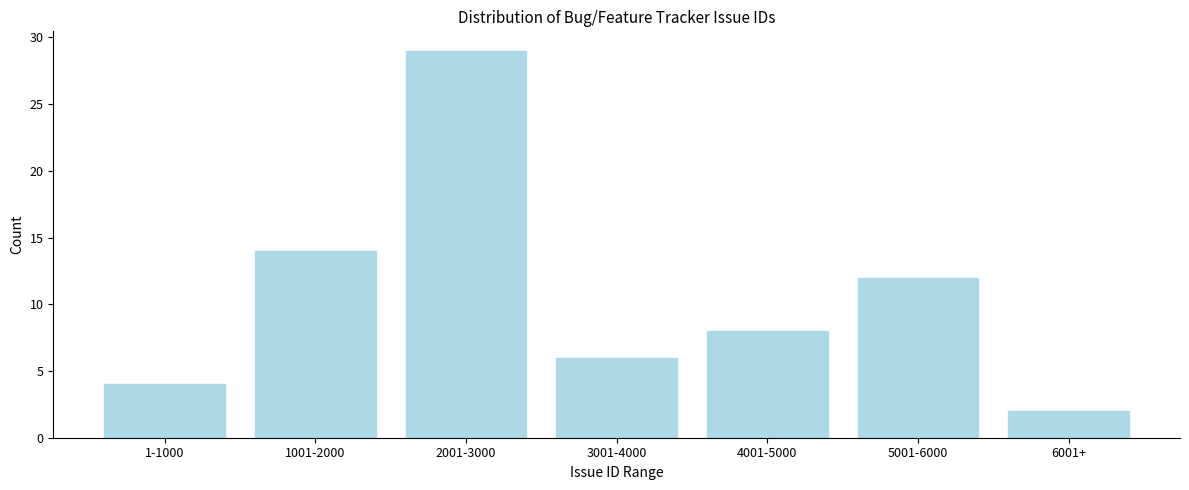

Reading left to right, extract all data points from this chart.

1-1000=4	1001-2000=14	2001-3000=29	3001-4000=6	4001-5000=8	5001-6000=12	6001+=2